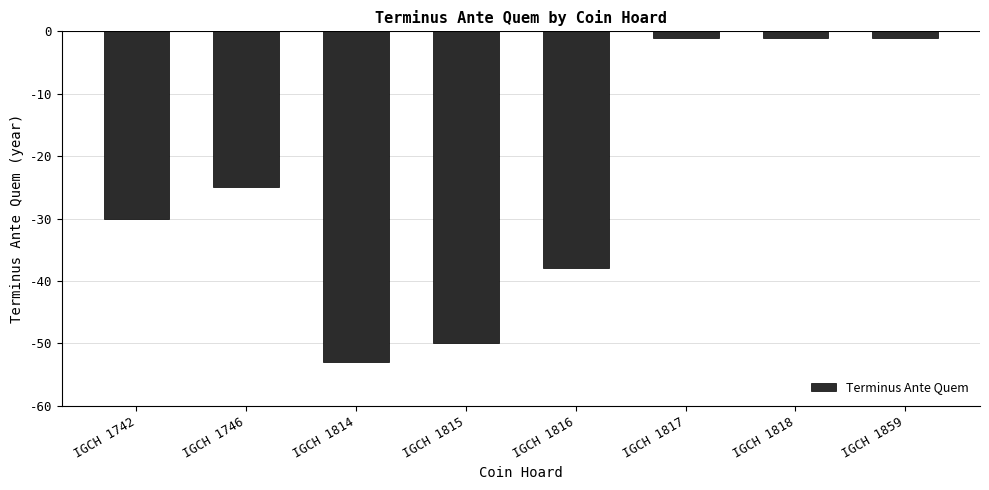

Reading left to right, extract all data points from this chart.

-30	-25	-53	-50	-38	-1	-1	-1